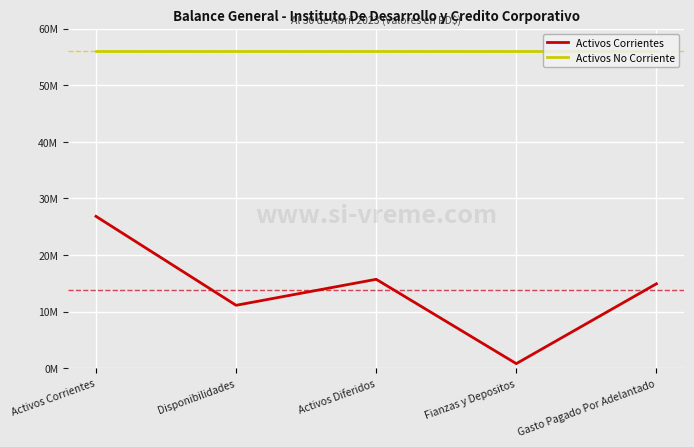

At which category does Activos Corrientes reach its first local valley?

Disponibilidades